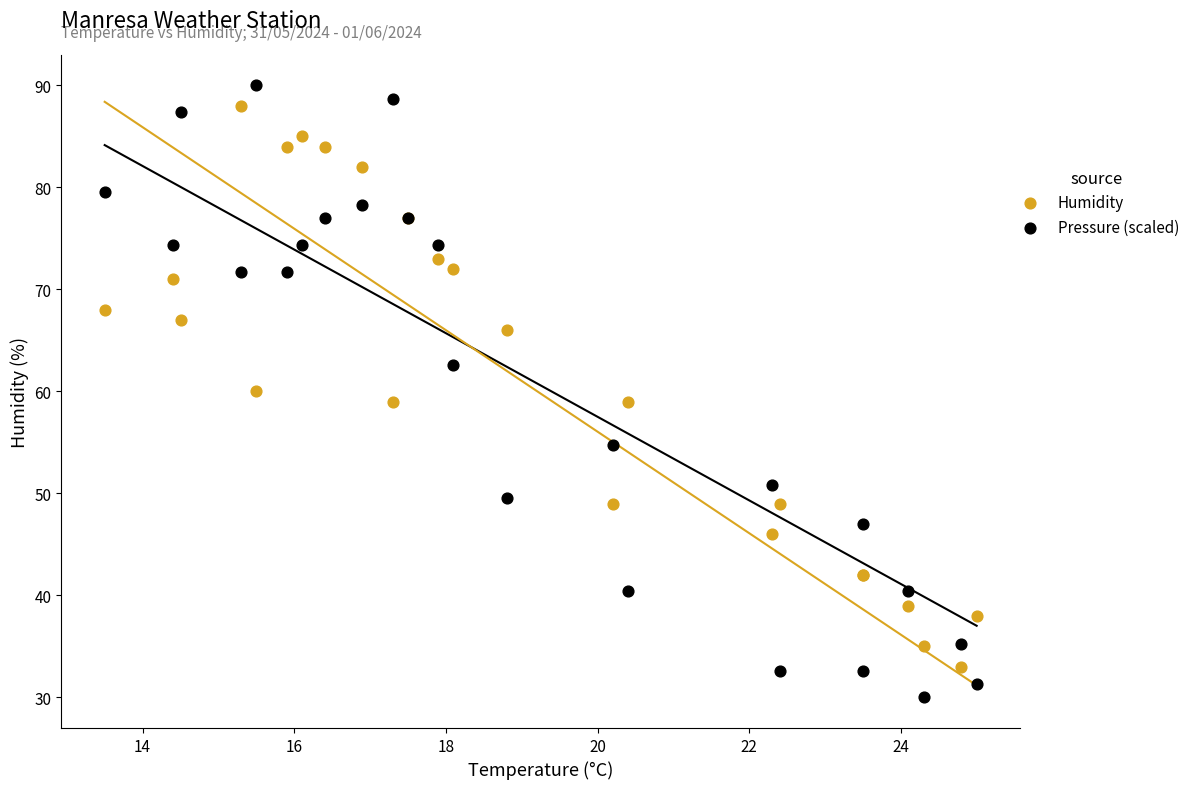

Which series has the largest Y range (max minus min)?

Pressure (scaled)